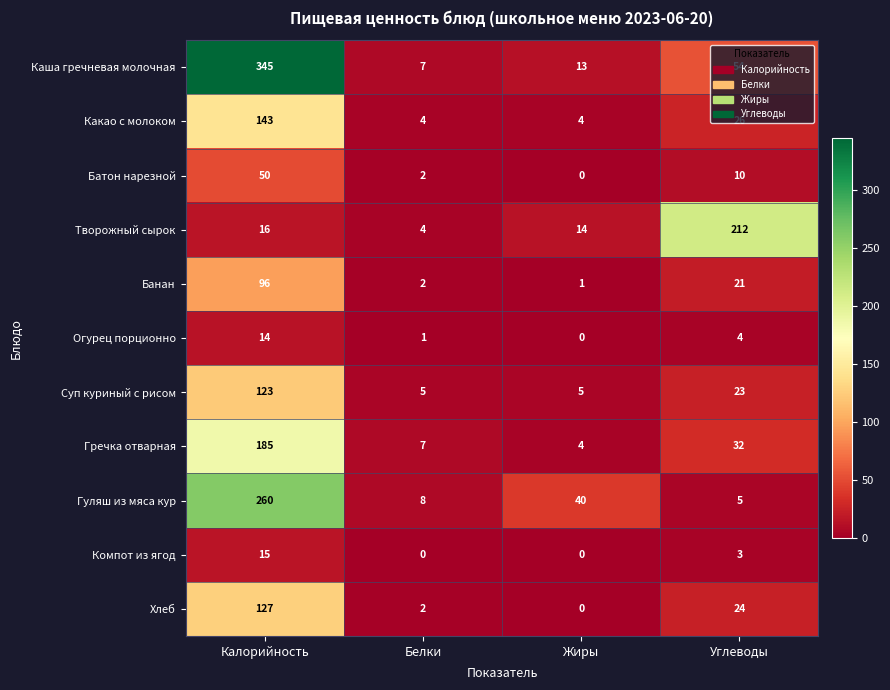

Rank the categories by Гречка отварная value from lowest to highest.

Жиры, Белки, Углеводы, Калорийность